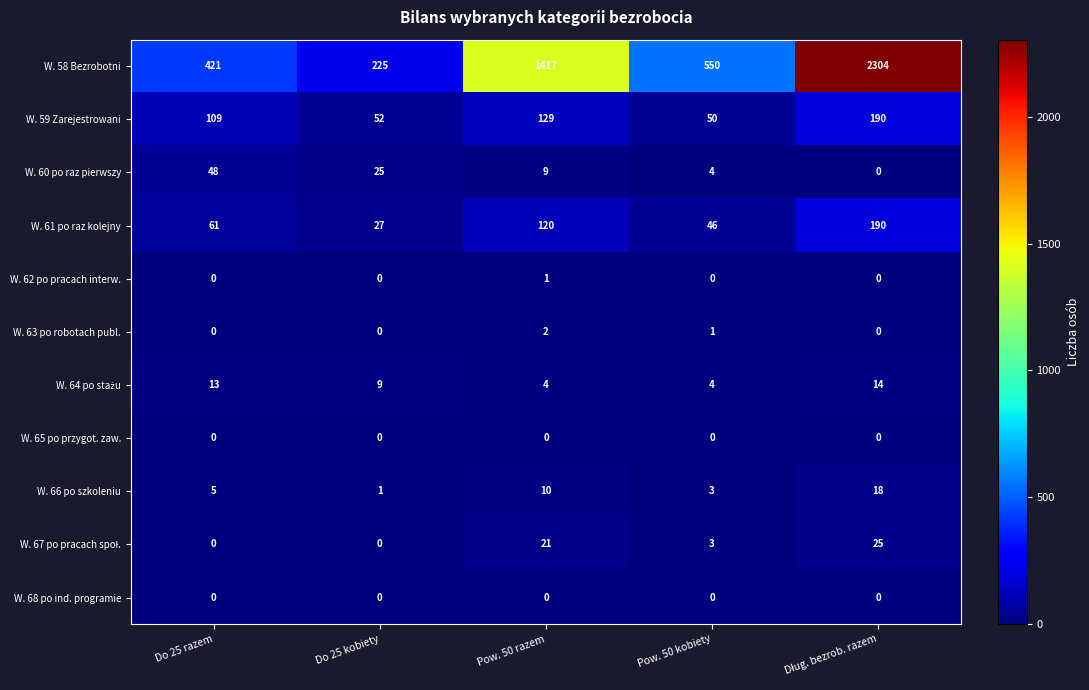

Between Do 25 kobiety and Pow. 50 razem, which series saw the biggest shift?

W. 58 Bezrobotni